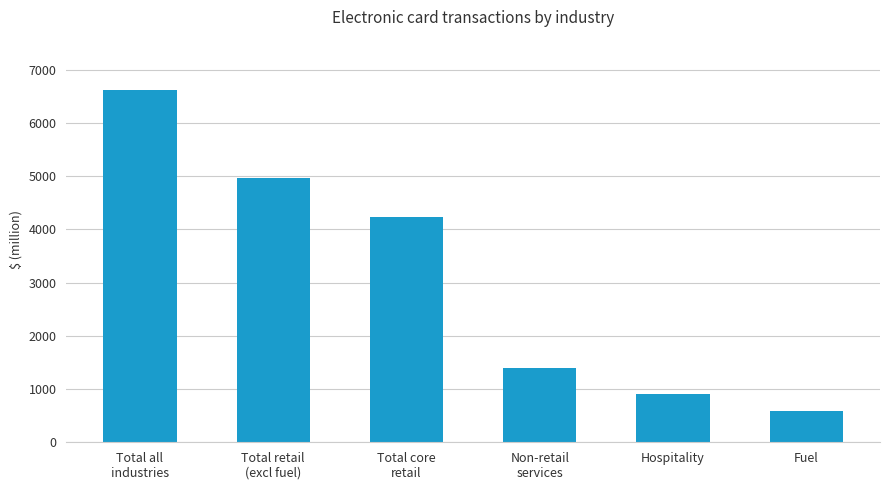

Reading left to right, list all the values displayed in this chart.

6623	4969	4226	1403	898	588